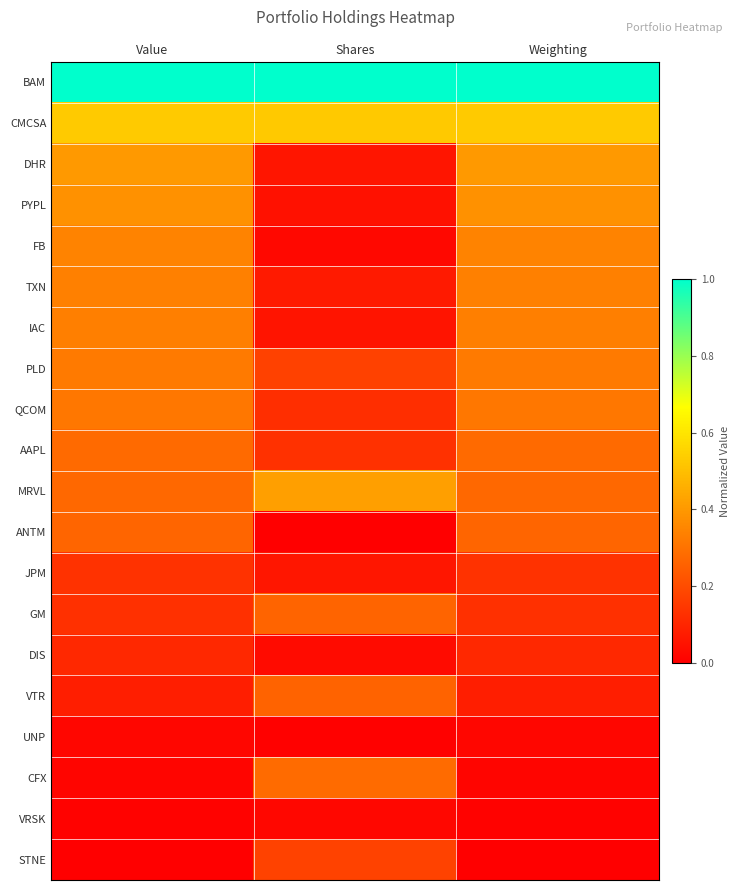

Which series has the largest total across all categories?

BAM